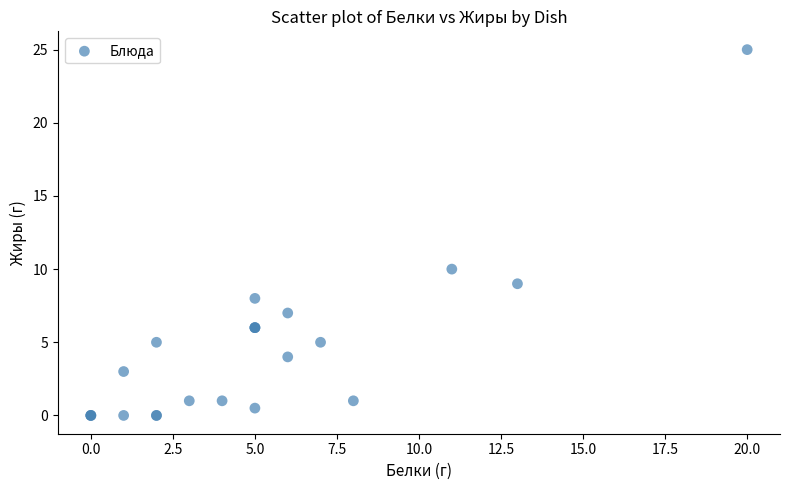

What Y value in the scatter plot is closest to 12?

10.0